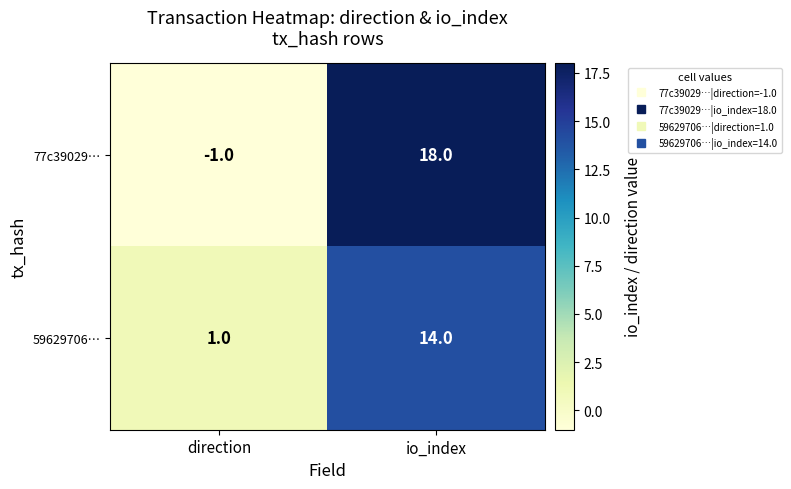

Which category has the highest value in the 59629706… series?

io_index